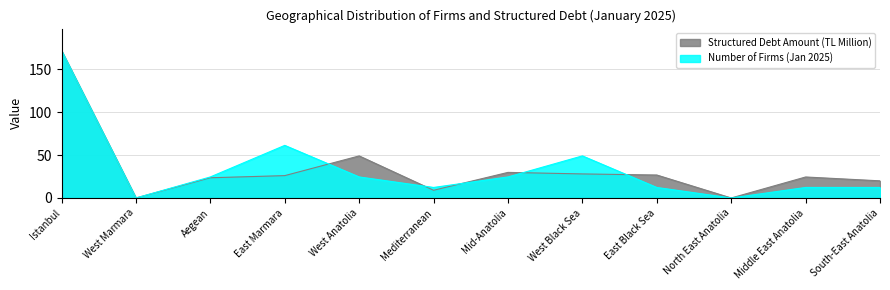

What is the difference between the maximum and minimum values in the Structured Debt Amount (TL Million) series?

171.9